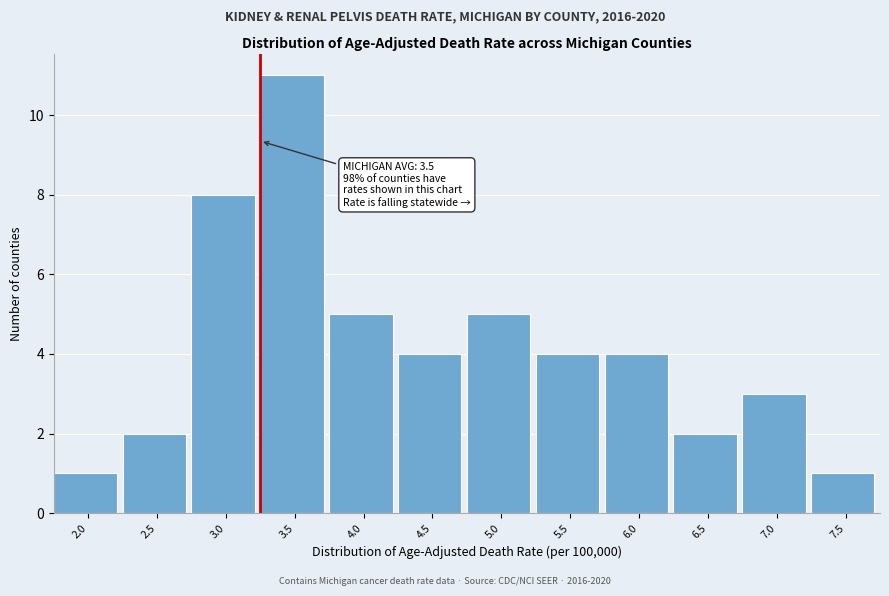

Reading left to right, what are all the values shown in this chart?

1	2	8	11	5	4	5	4	4	2	3	1